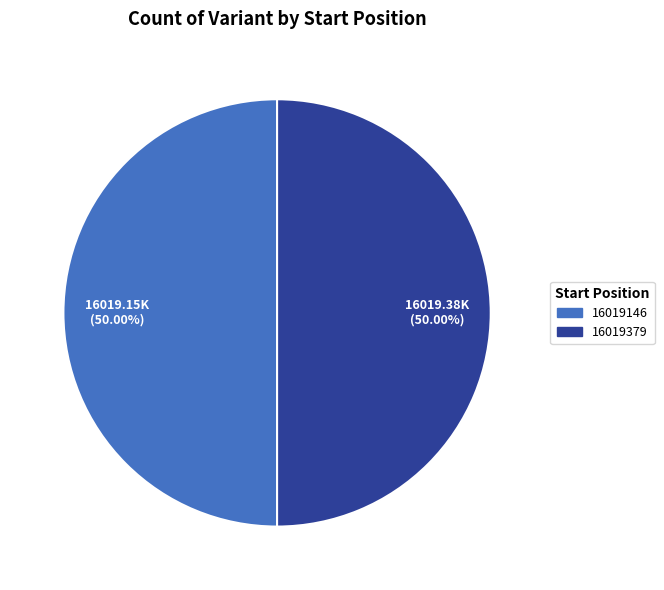

Count the number of slices in the pie.

2